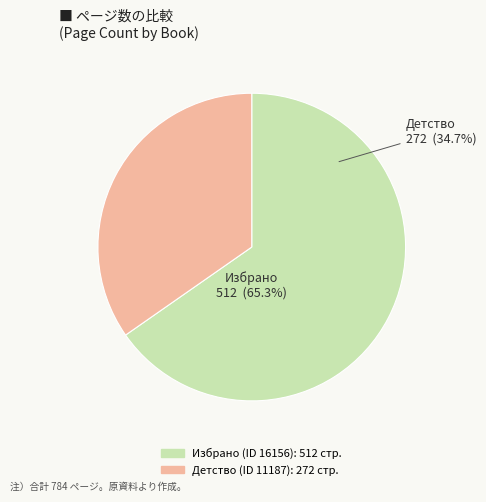

Is it true that 11187 is 35% of the pie?

True